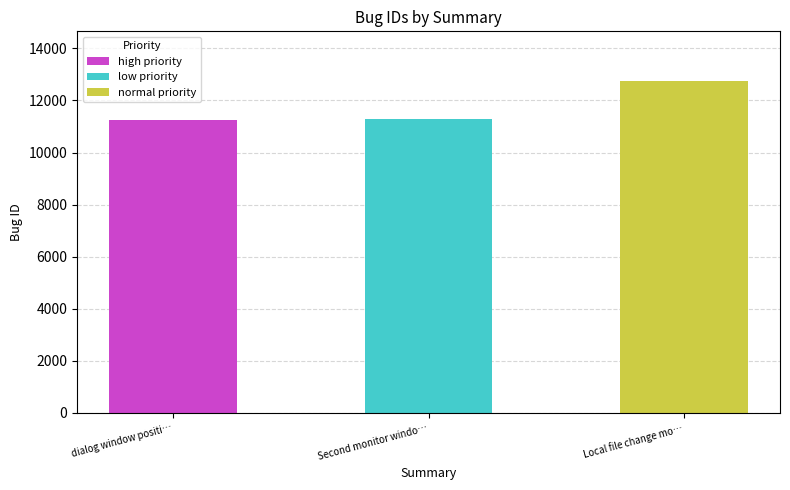

The high priority series shows 7101 at Local file change mo…. True or false?

False